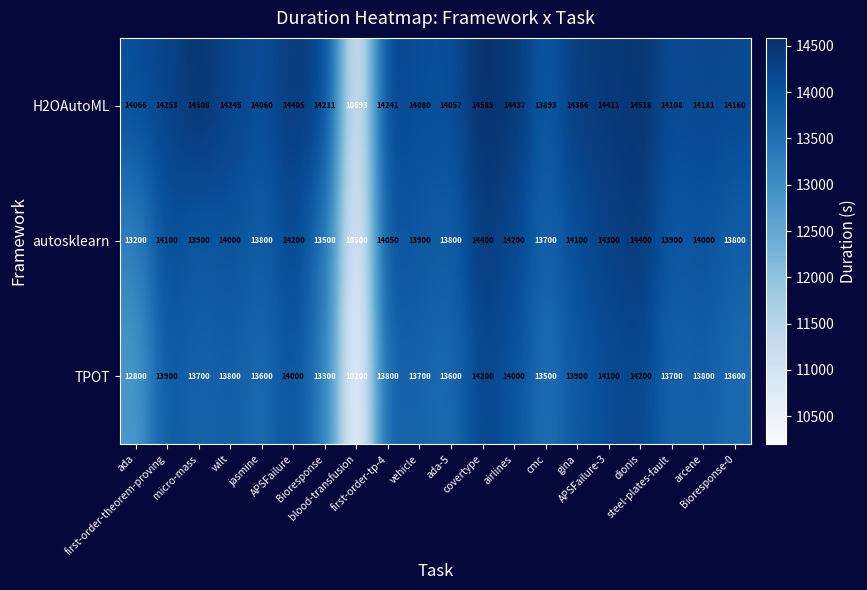

Which series has the largest total across all categories?

H2OAutoML